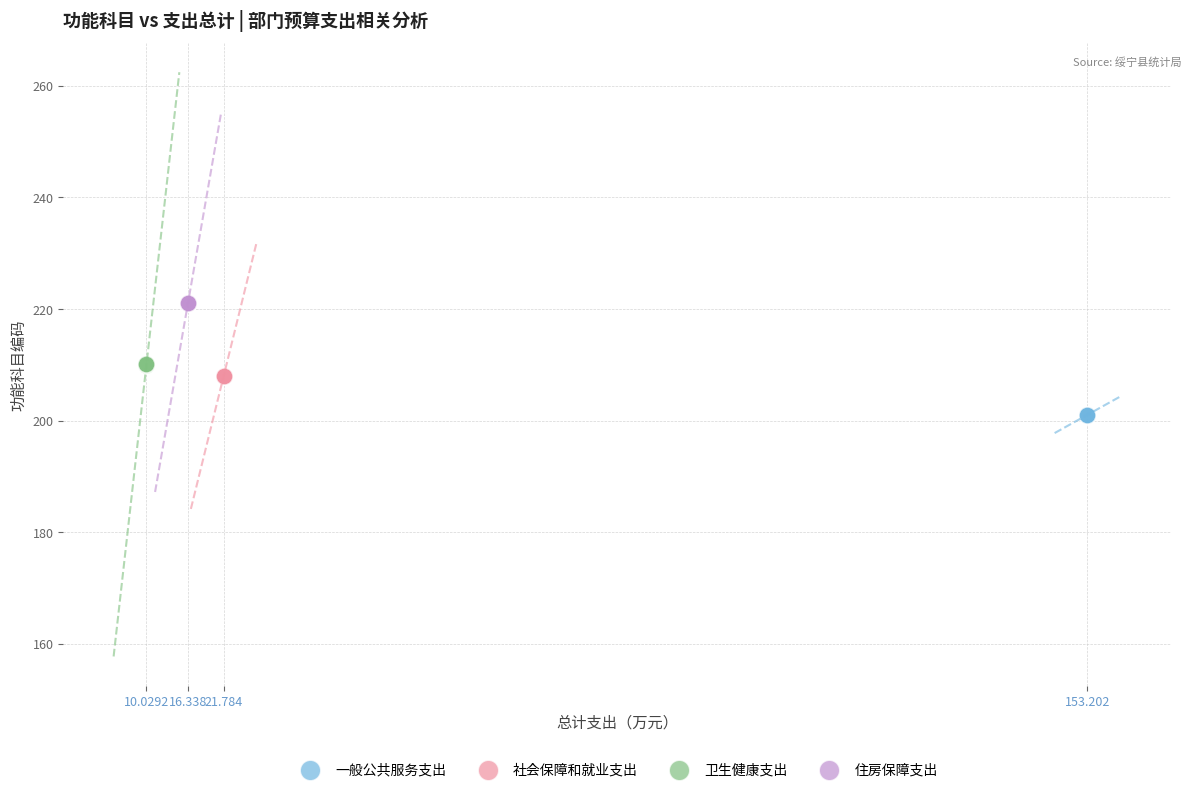

Which series reaches the minimum Y coordinate?

一般公共服务支出